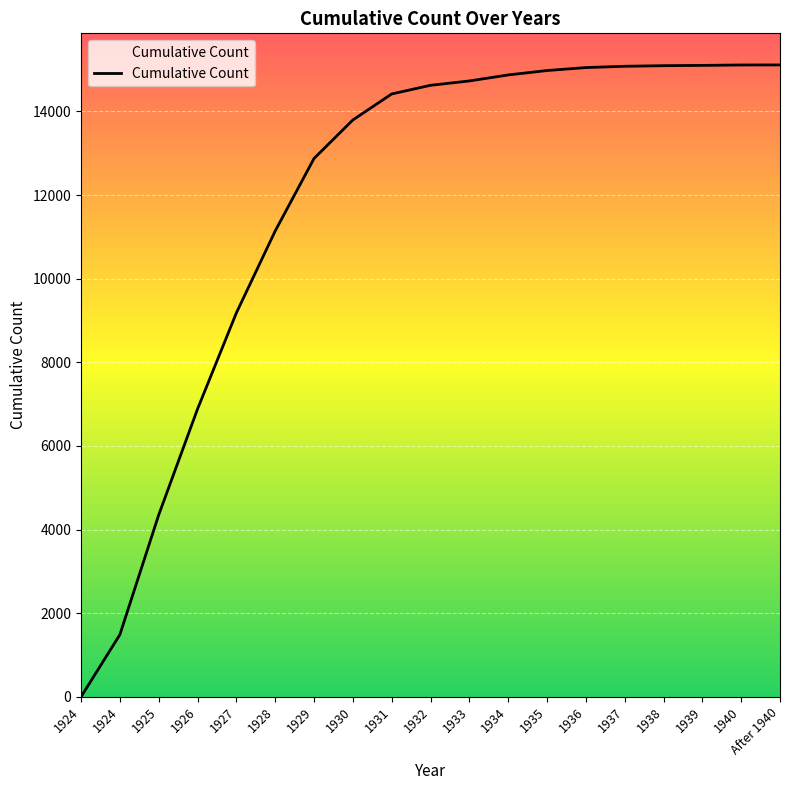

True or false: the data has more than 0 interior local peaks.

False